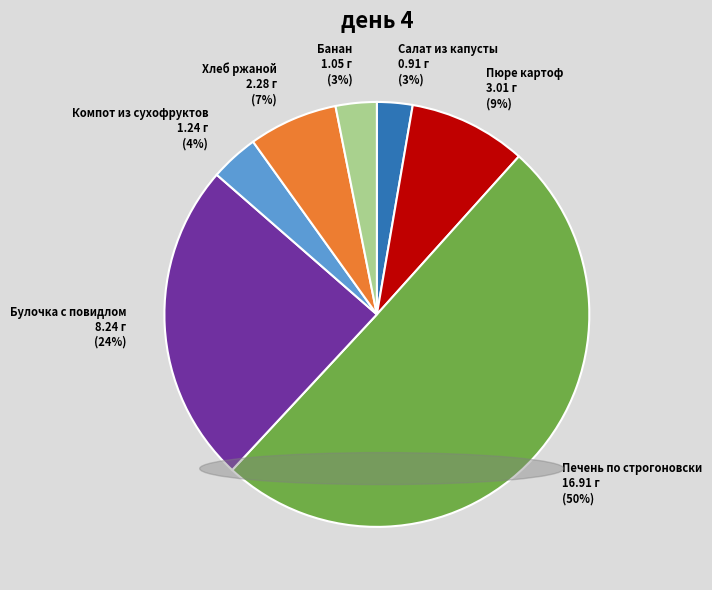

Count the number of slices in the pie.

7